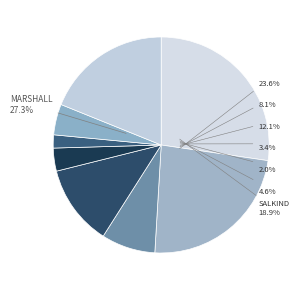

The 2022-12-14 slice represents 10% of the pie. True or false?

False